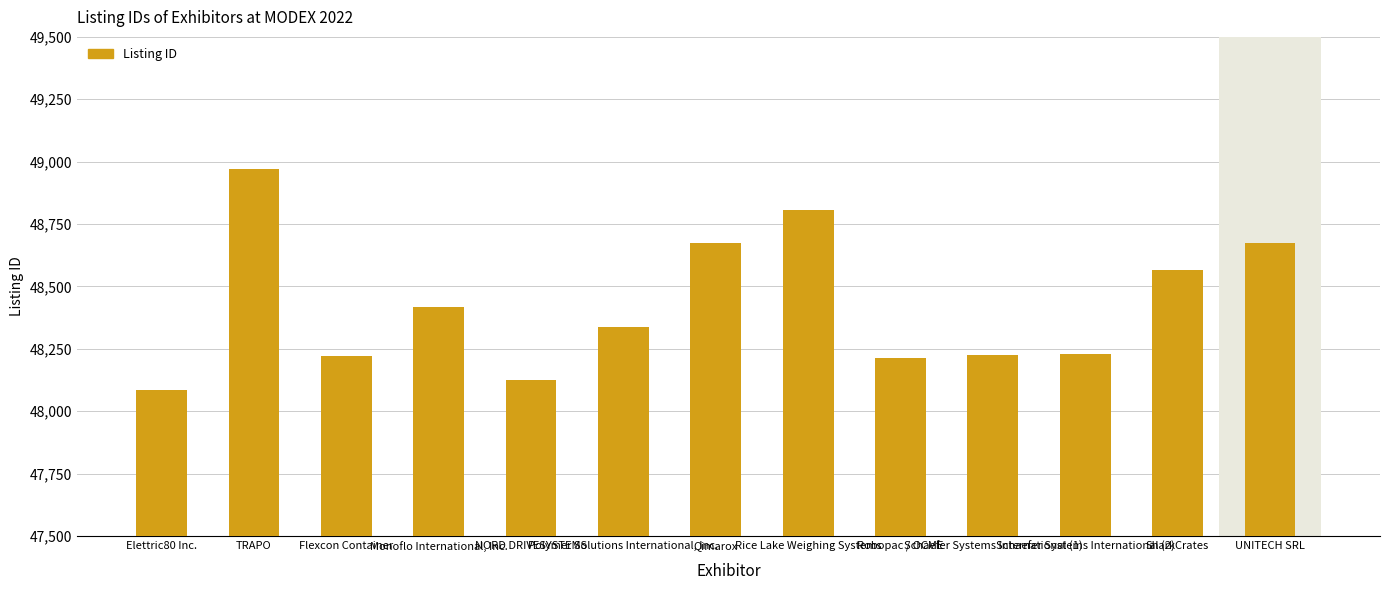

Is it true that the value at Schaefer Systems International (1) is 20578?

False